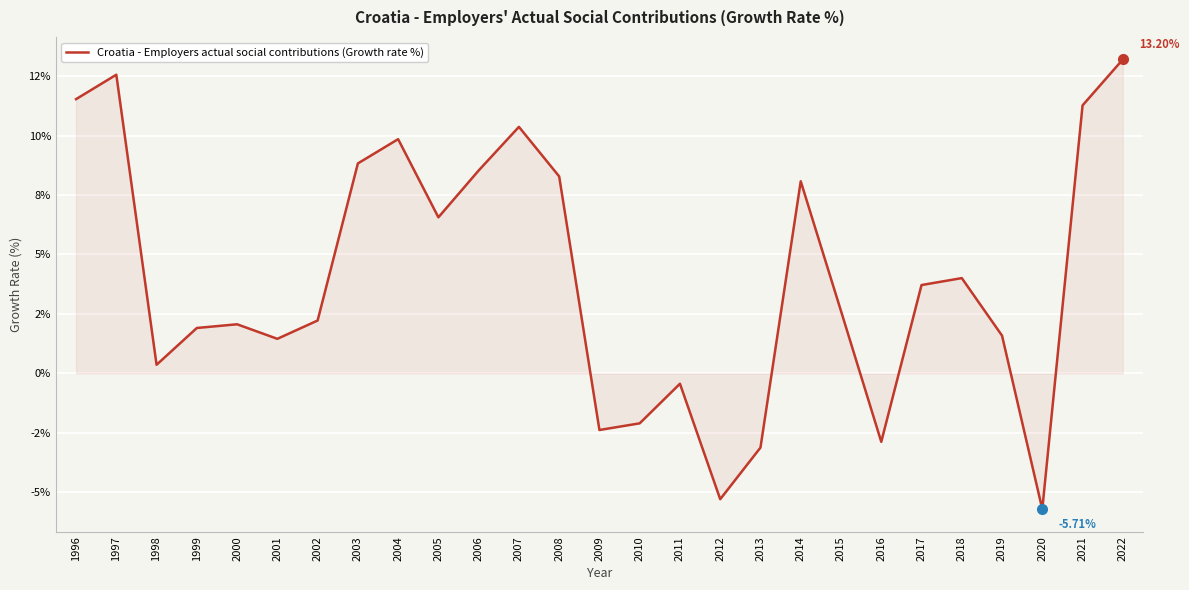

How many interior local peaks (higher than both neighbors) does the data have?

7